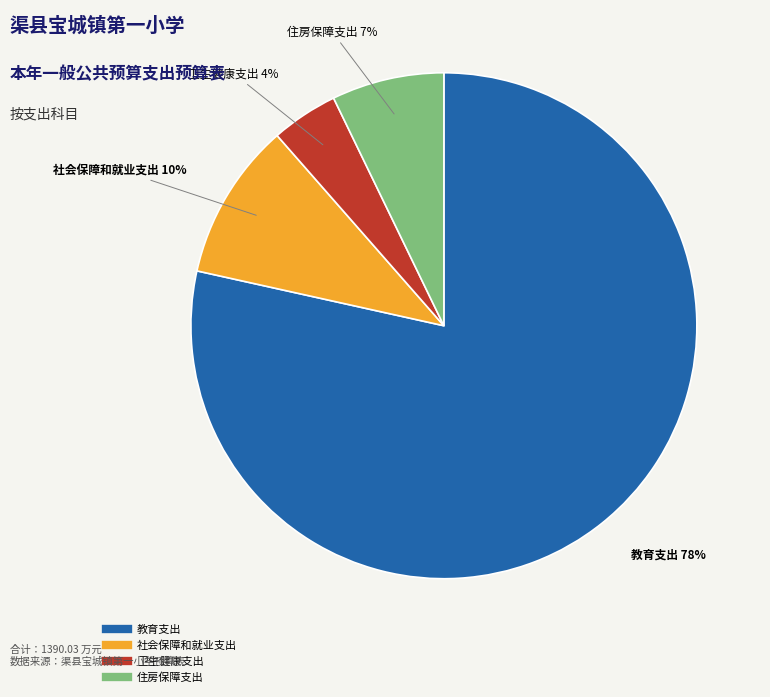

Approximately how many times larger is the value at 社会保障和就业支出 compared to 住房保障支出?

1.4